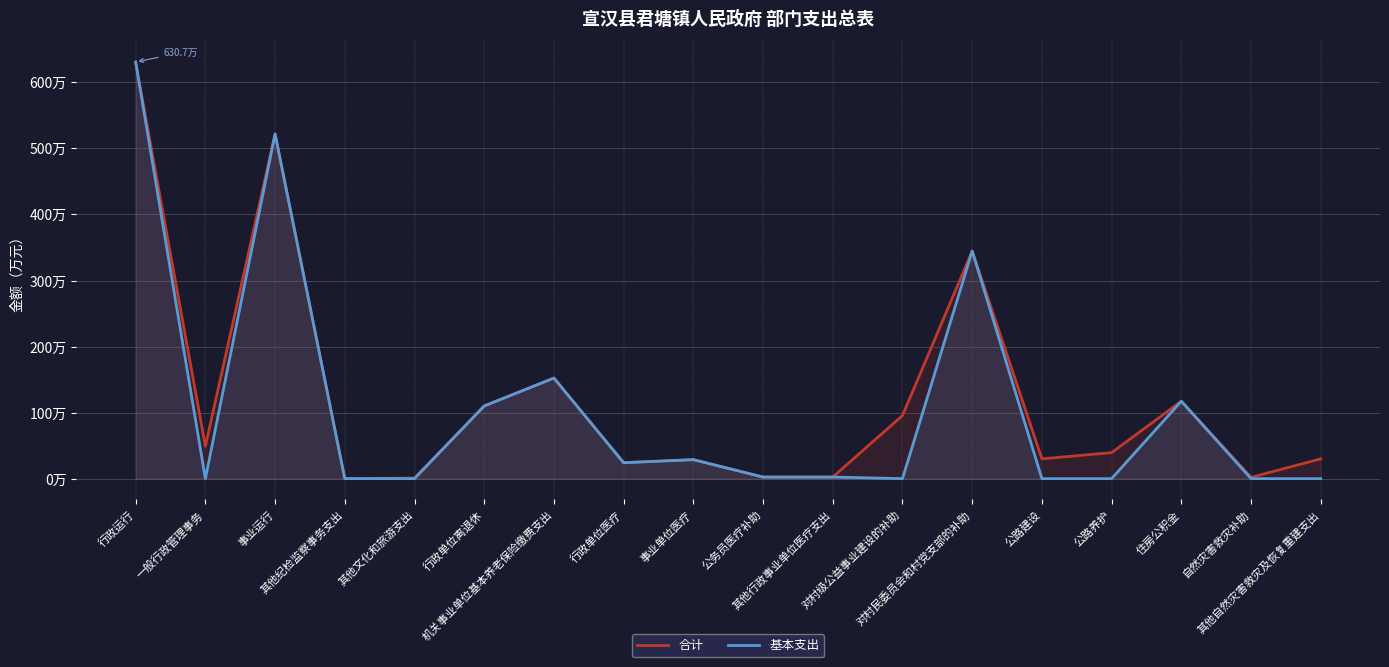

At which label does 合计 reach its minimum?

其他纪检监察事务支出